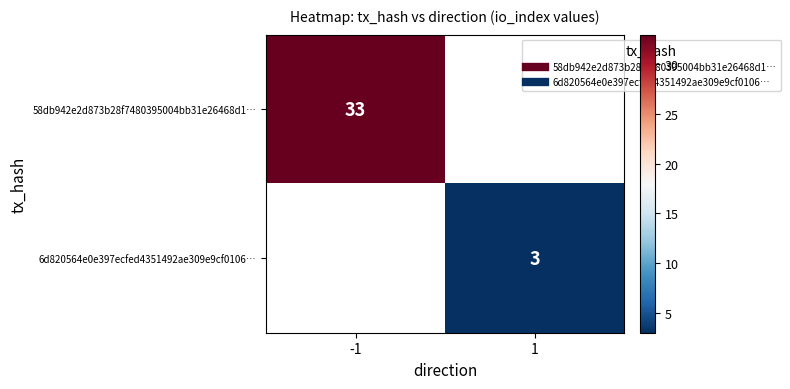

At which label does 6d820564e0e397ecfed4351492ae309e9cf0106… reach its minimum?

-1